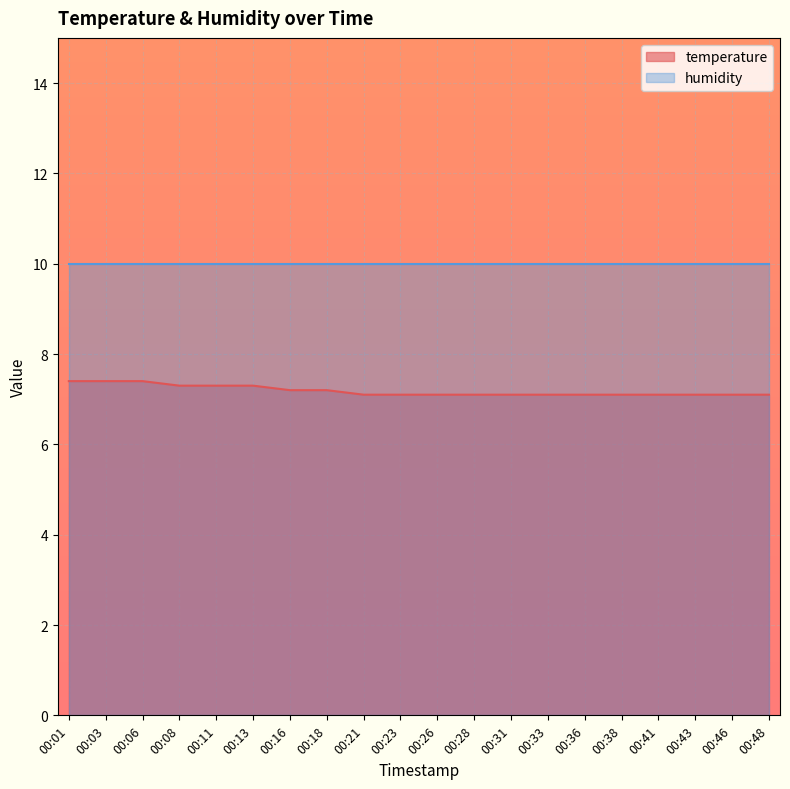

What is the change in value from 00:11 to 00:26?

-0.2